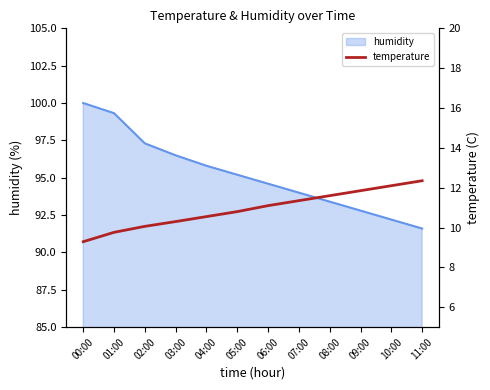

What is the label of the 11th point from the right?

01:00